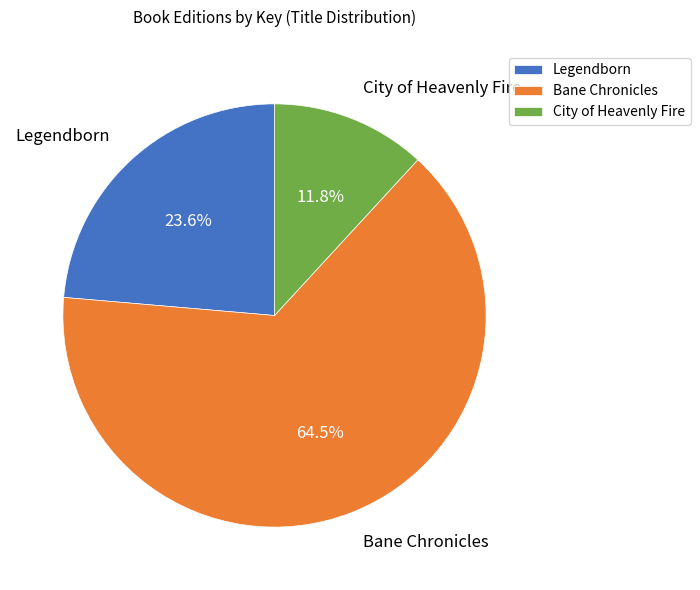

How many segments does this pie chart have?

3